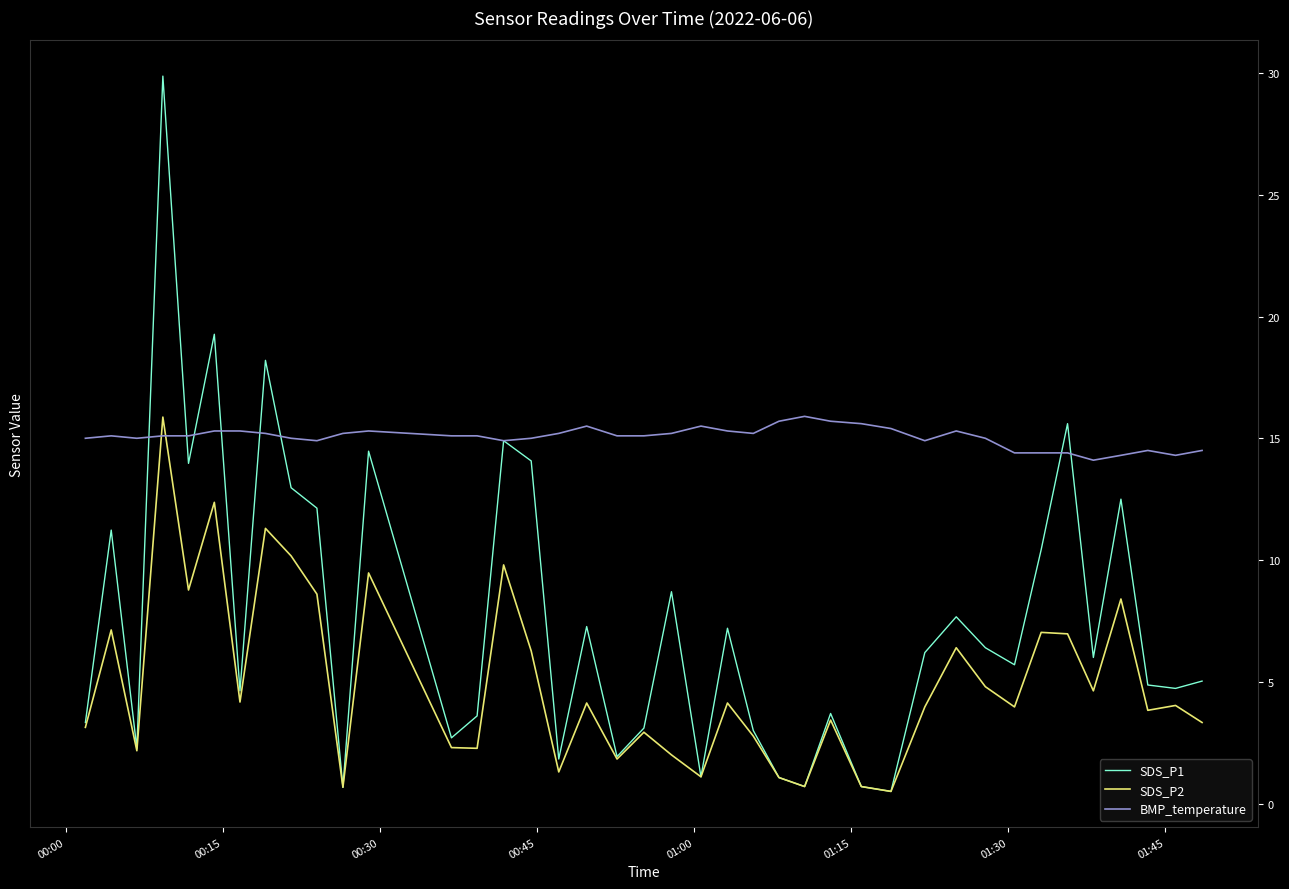

Which series has the largest range (max minus min)?

SDS_P1